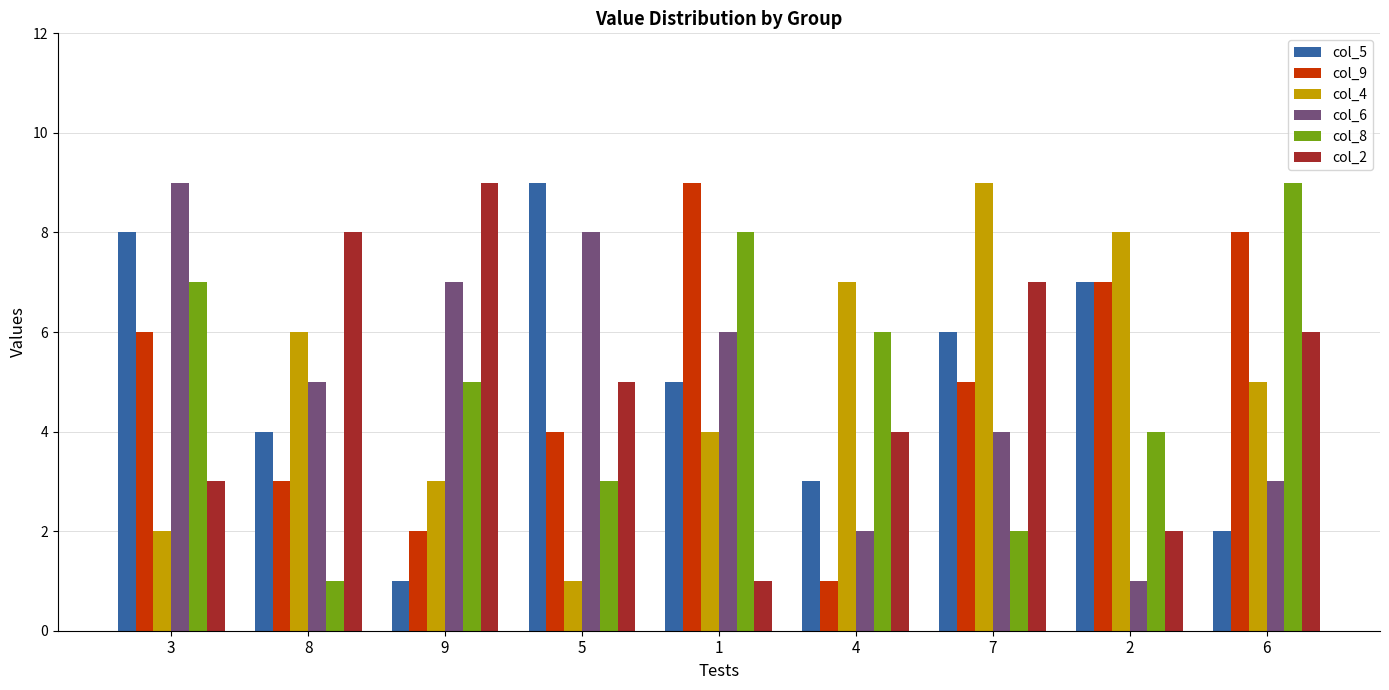

Is the value of col_2 at 1 greater than the value of col_4 at 2?

No